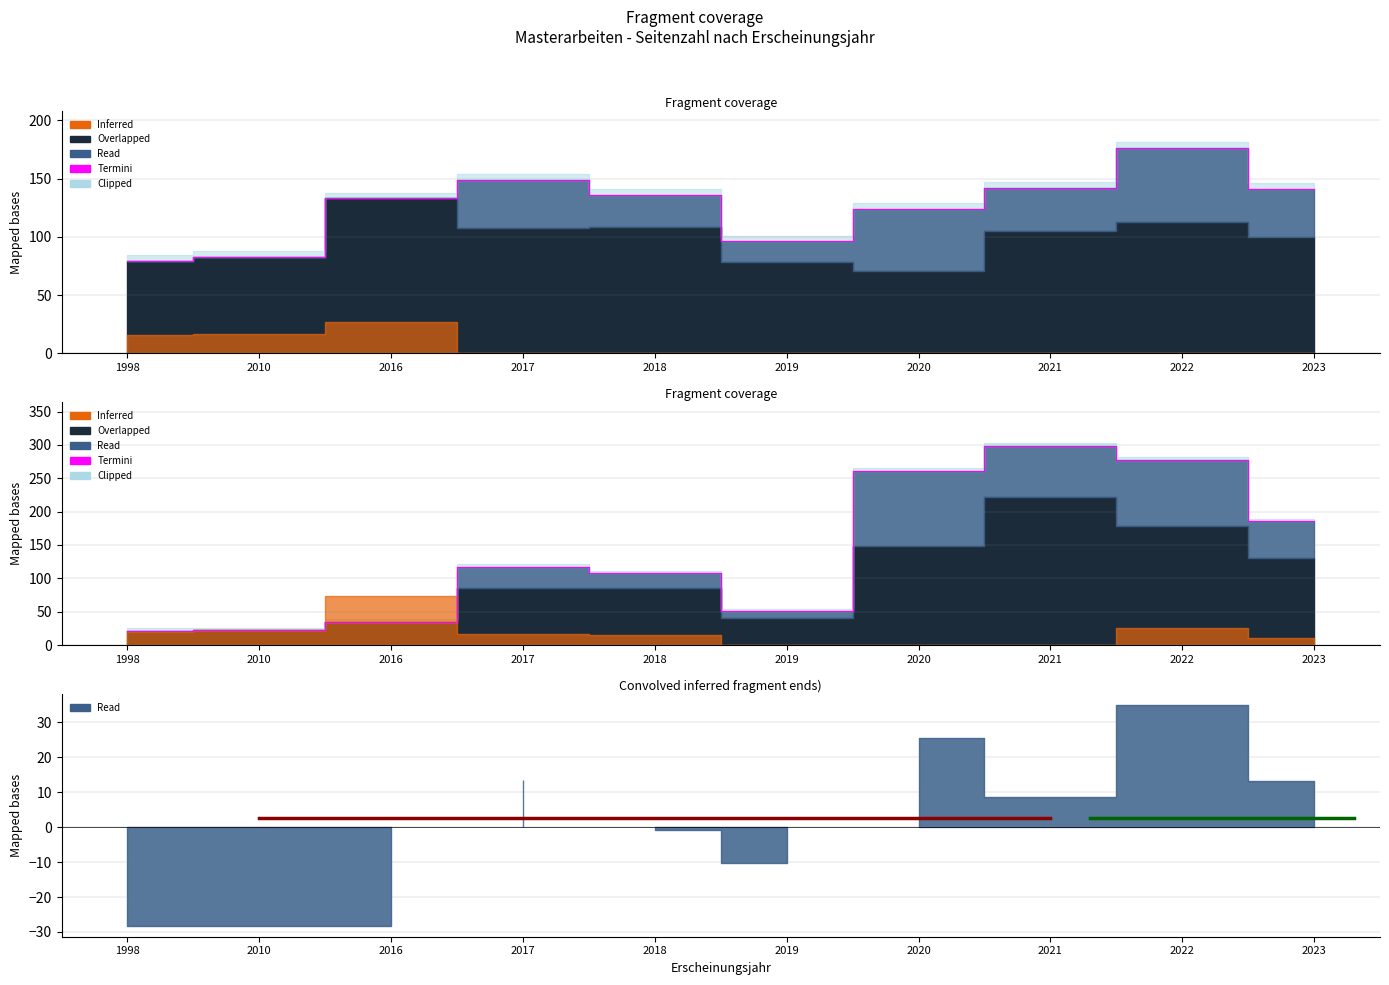

What is the greatest value displayed?

298.9